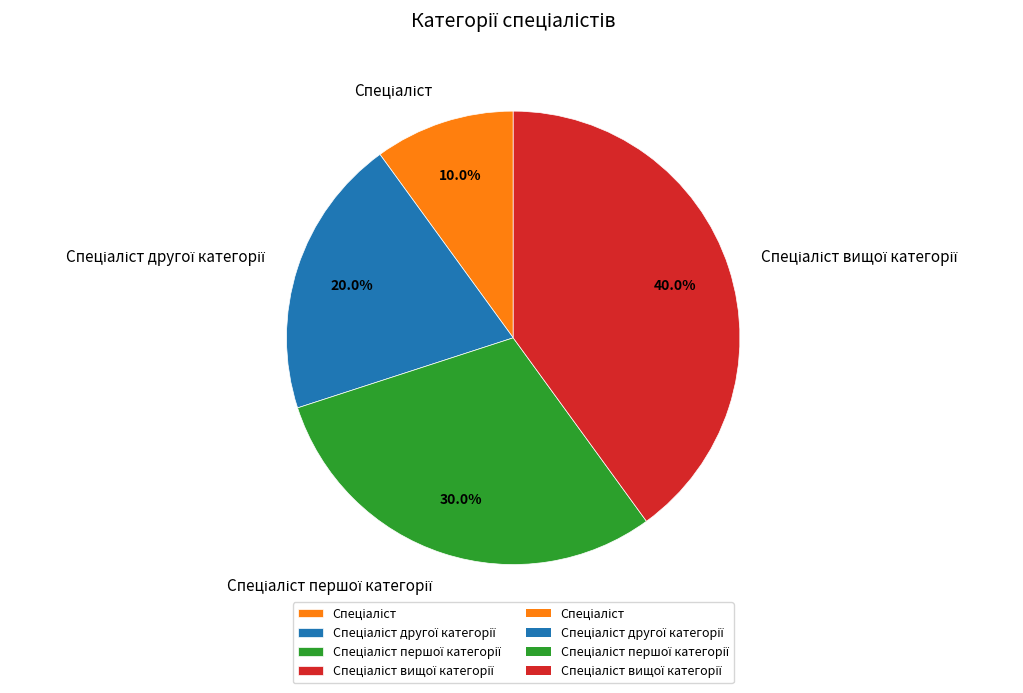

Is there any slice that represents more than half of the pie?

No